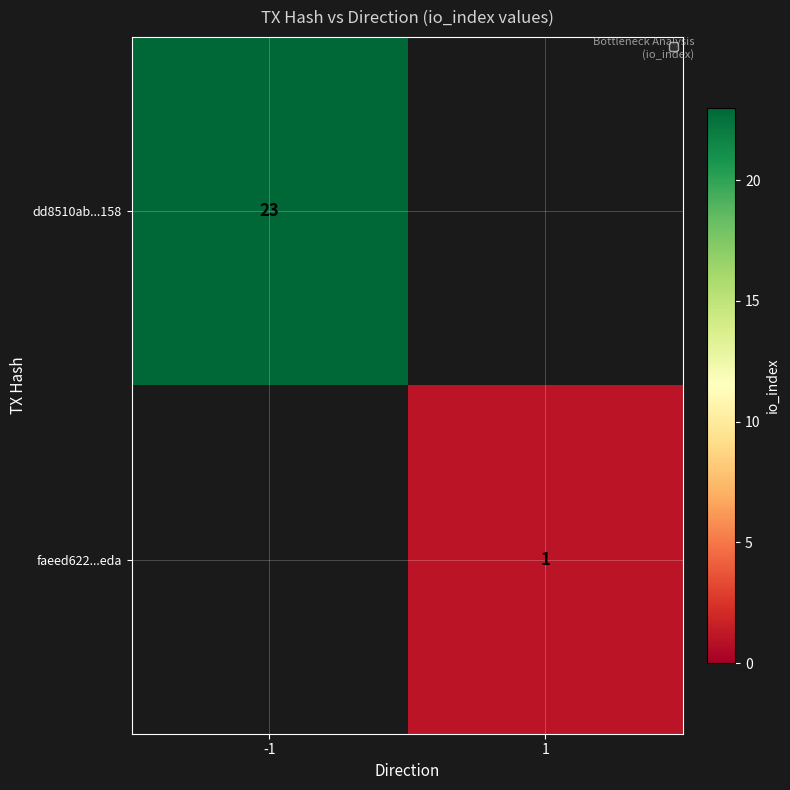

At how many categories does at least one series exceed 6?

1